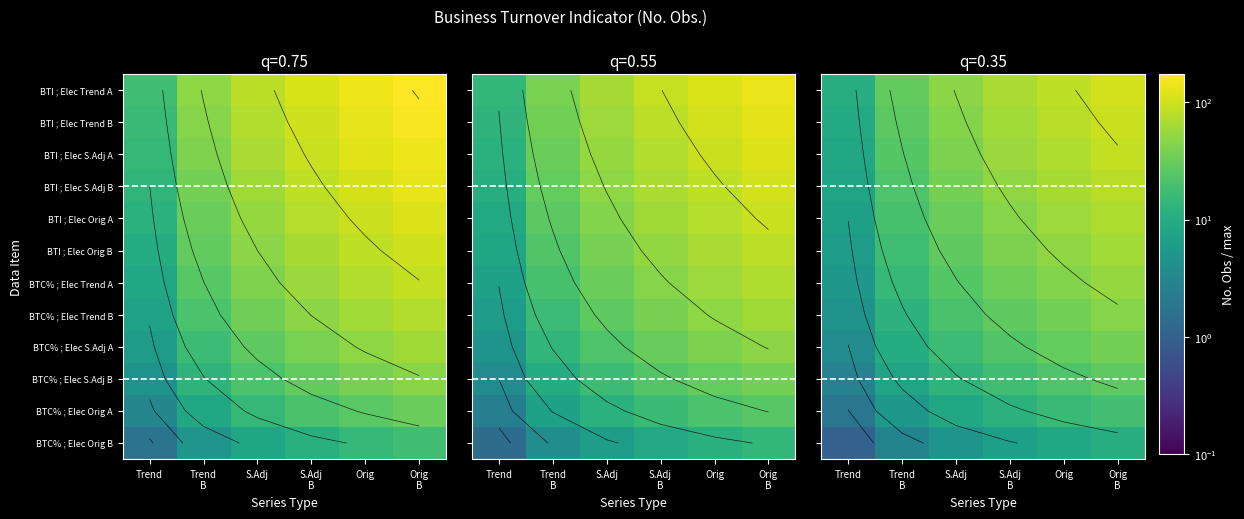

What is the minimum value for BTI ; Elec S.Adj A?

8.7